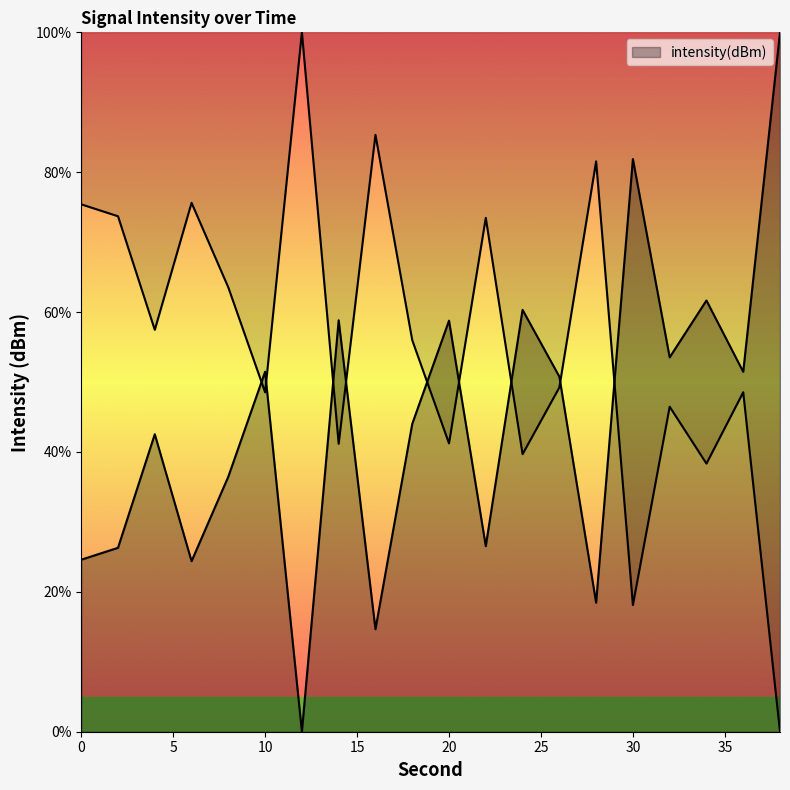

True or false: the data has more than 2 interior local peaks.

True